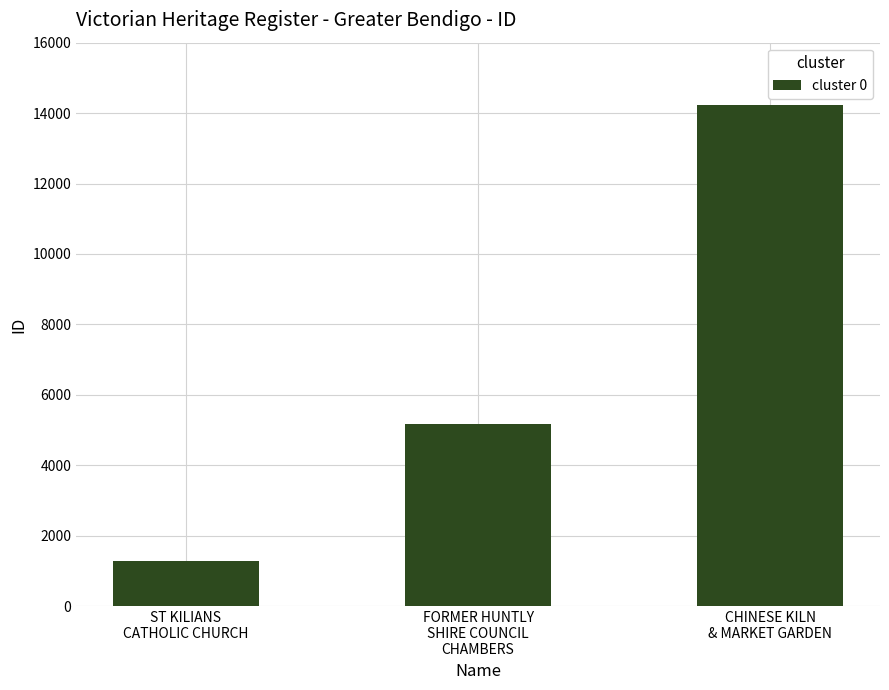

Reading right to left, what are all the values shown in this chart?

CHINESE KILN
& MARKET GARDEN=14222	FORMER HUNTLY
SHIRE COUNCIL
CHAMBERS=5178	ST KILIANS
CATHOLIC CHURCH=1274